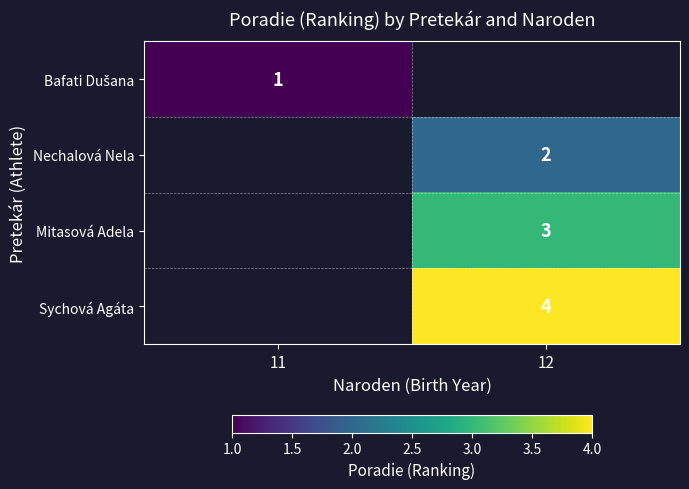

The Nechalová Nela series shows 2 at 12. True or false?

True